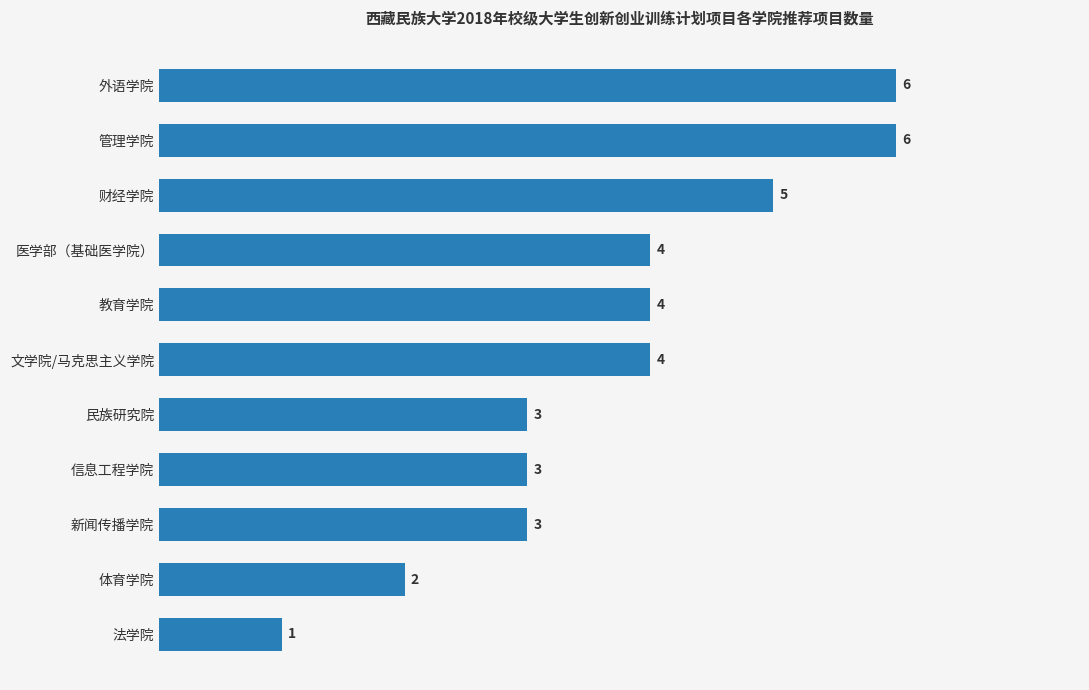

Count the number of data series in this chart.

1